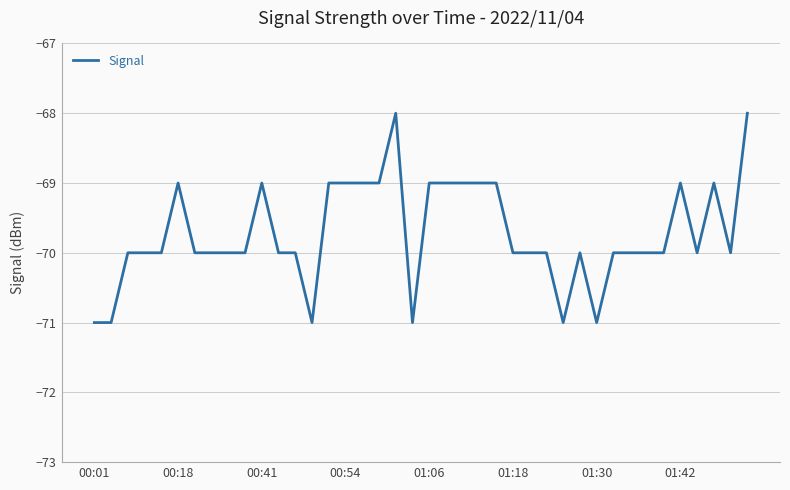

What is the difference between the maximum and minimum values?

3